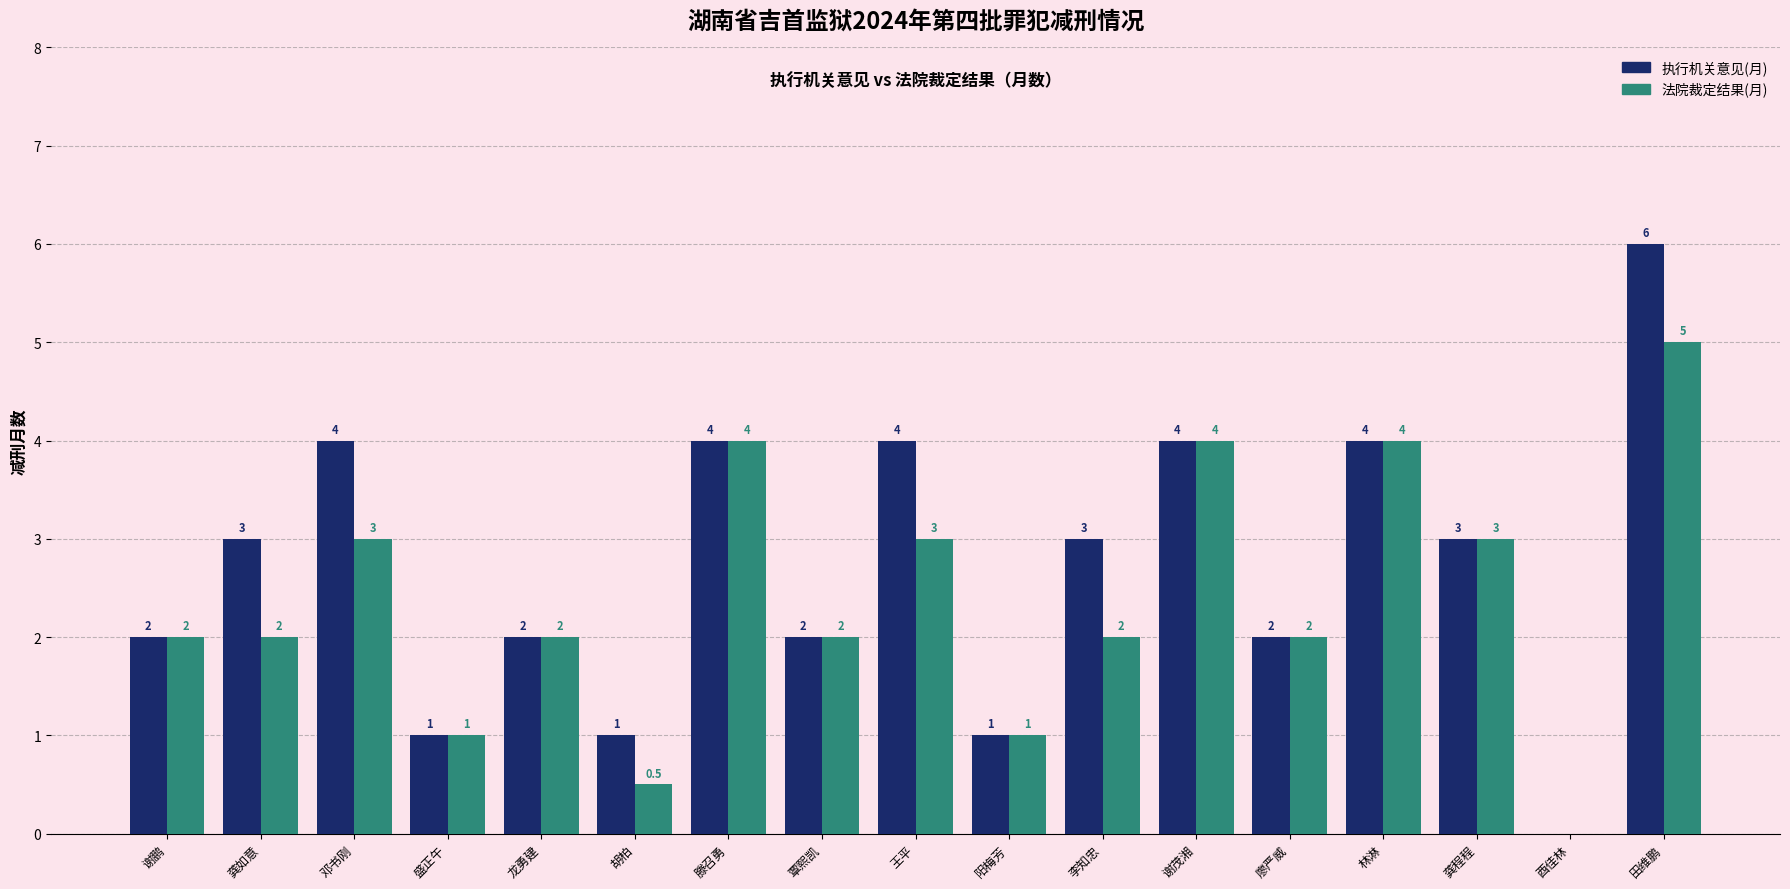

Does the chart contain stacked bars?

No